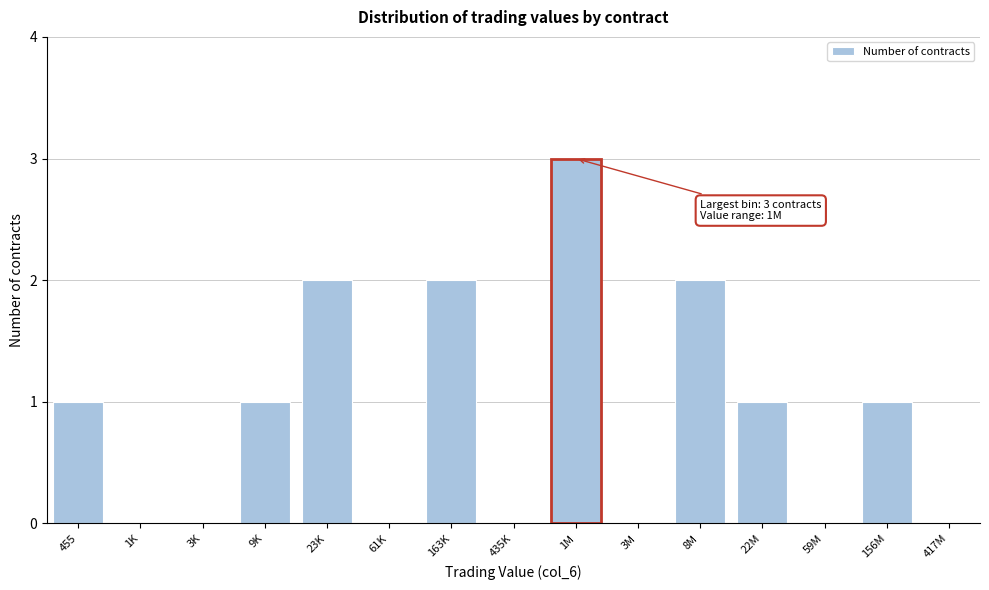

Reading right to left, what are all the values shown in this chart?

417M=0	156M=1	59M=0	22M=1	8M=2	3M=0	1M=3	435K=0	163K=2	61K=0	23K=2	9K=1	3K=0	1K=0	455=1